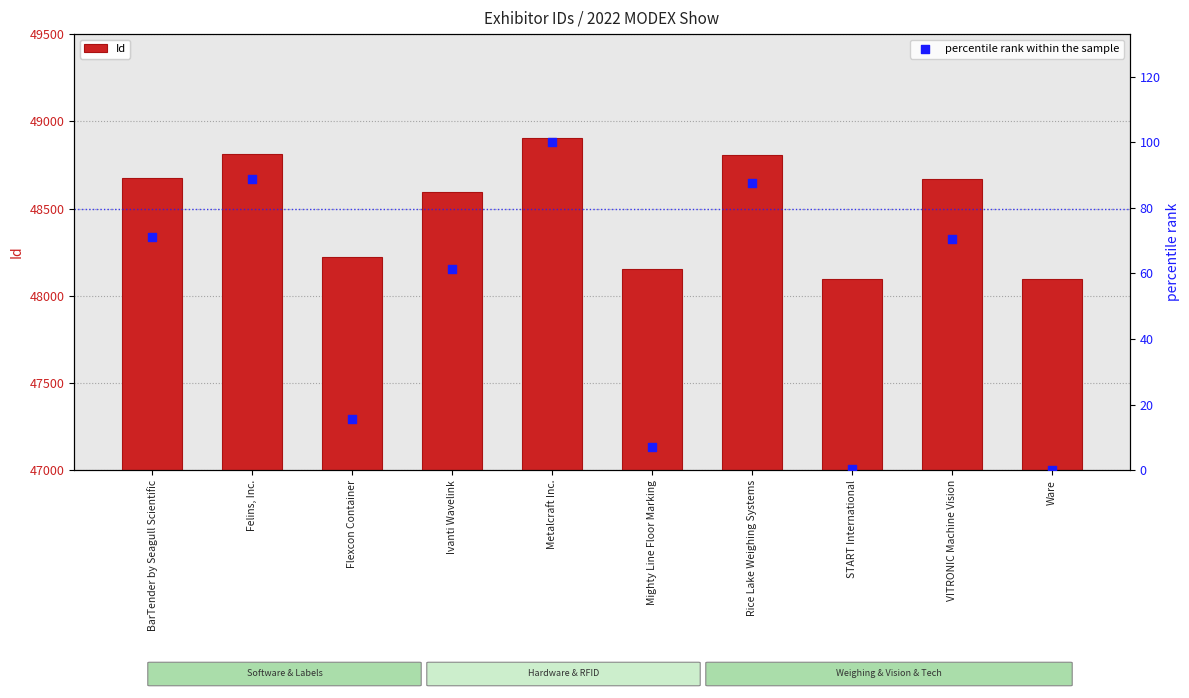

At how many categories does at least one series exceed 45820?

10